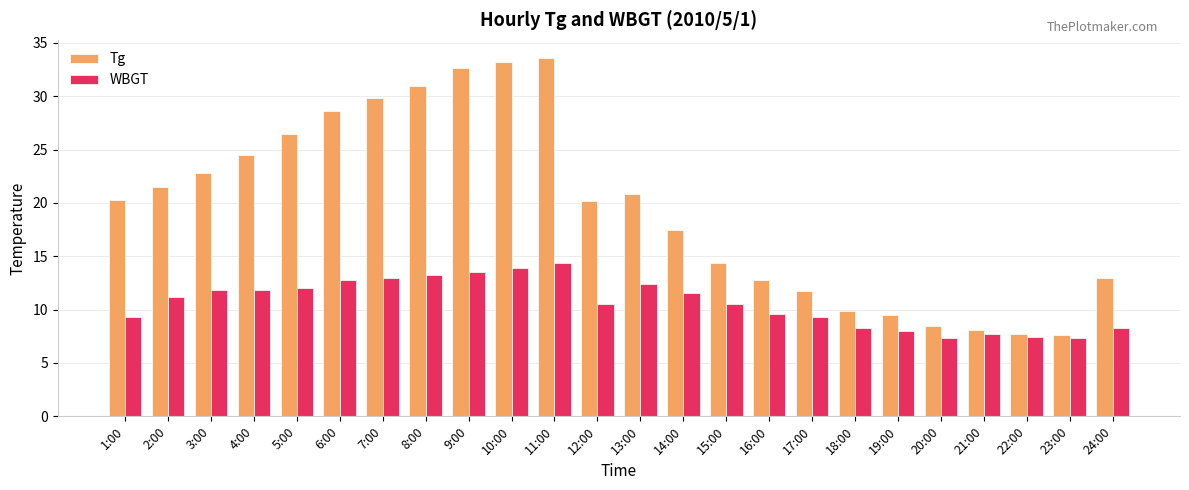

What value does the WBGT series have at 10:00?

13.9